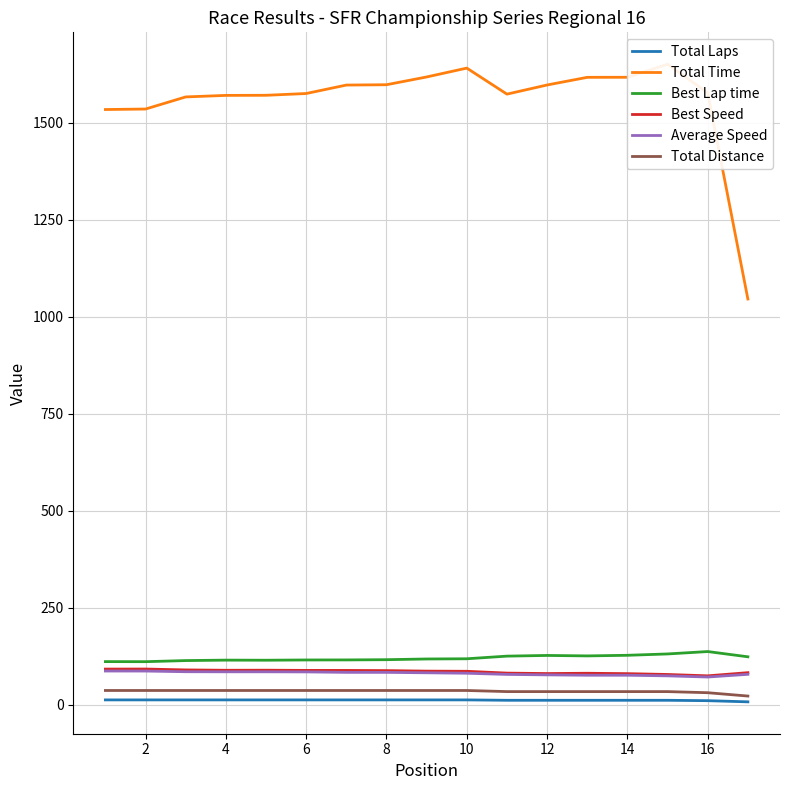

True or false: Average Speed and Total Laps intersect in this chart.

False